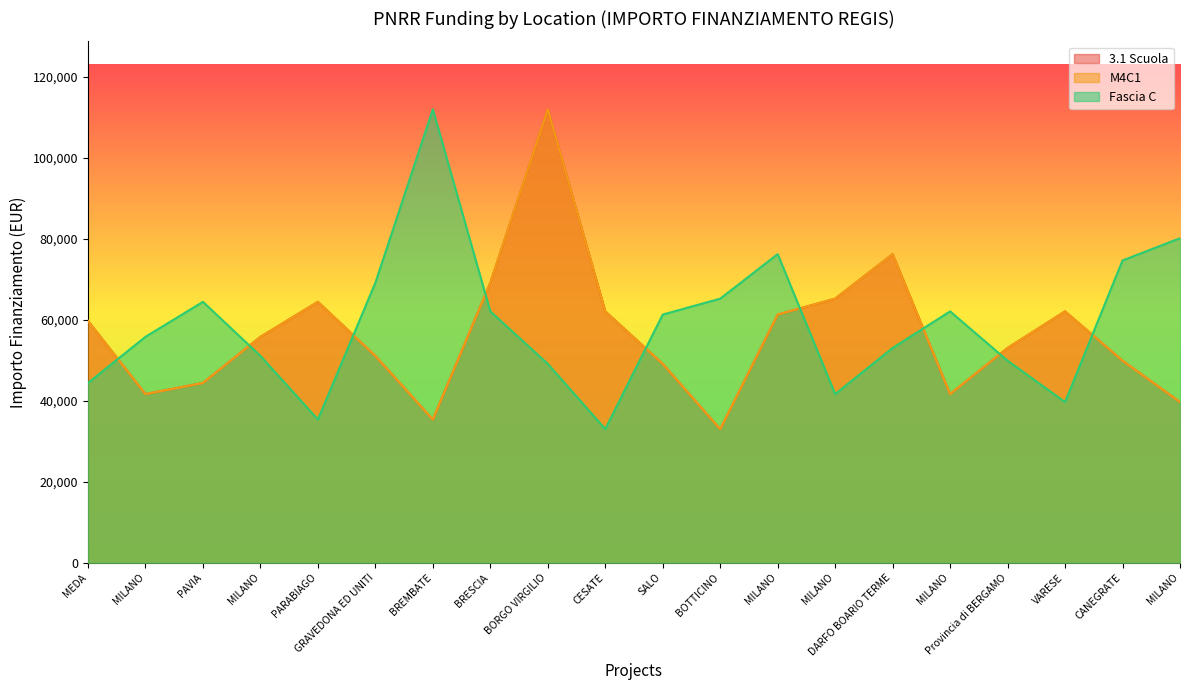

What is the approximate value of Fascia C at MILANO?

62063.0